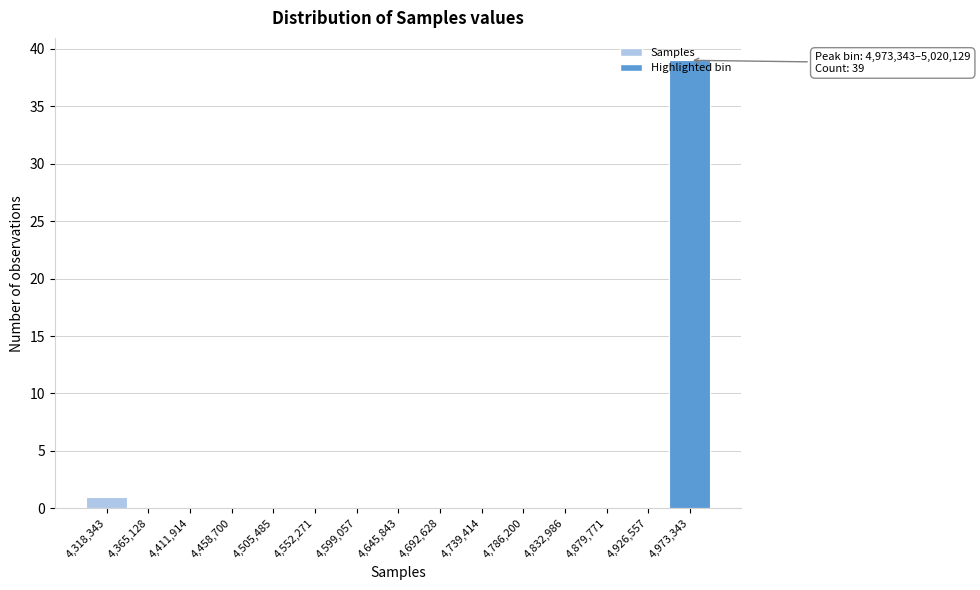

What is the sum of all values?

40